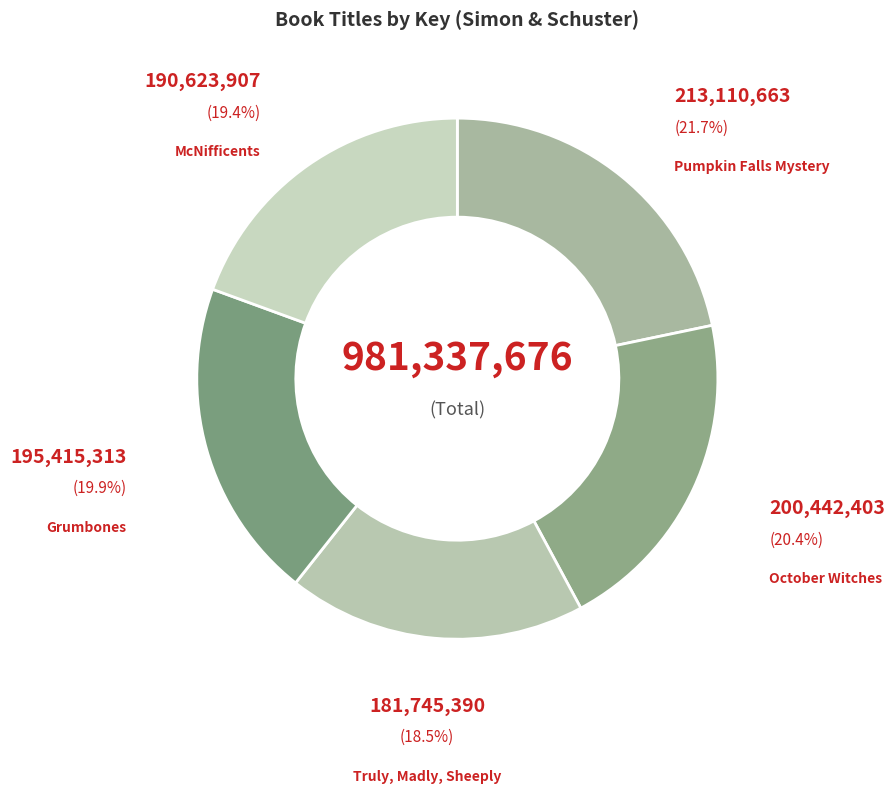

Rank the categories by value from lowest to highest.

Truly, Madly, Sheeply, McNifficents, Grumbones, October Witches, Pumpkin Falls Mystery